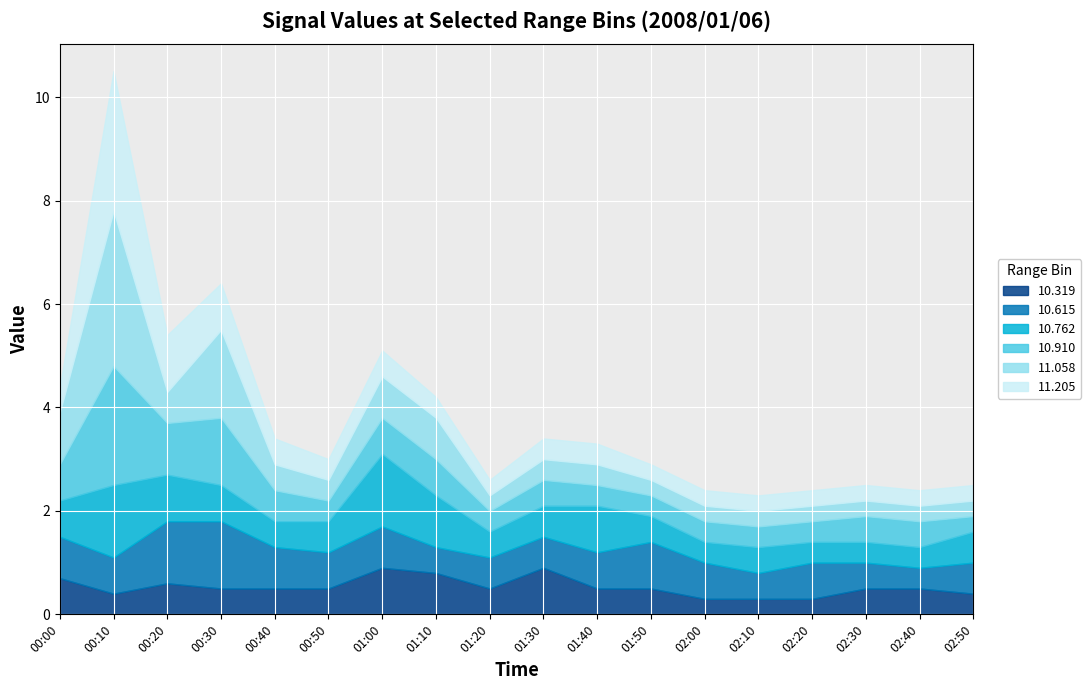

What is the difference between the maximum and minimum values in the  10.615 series?

0.9